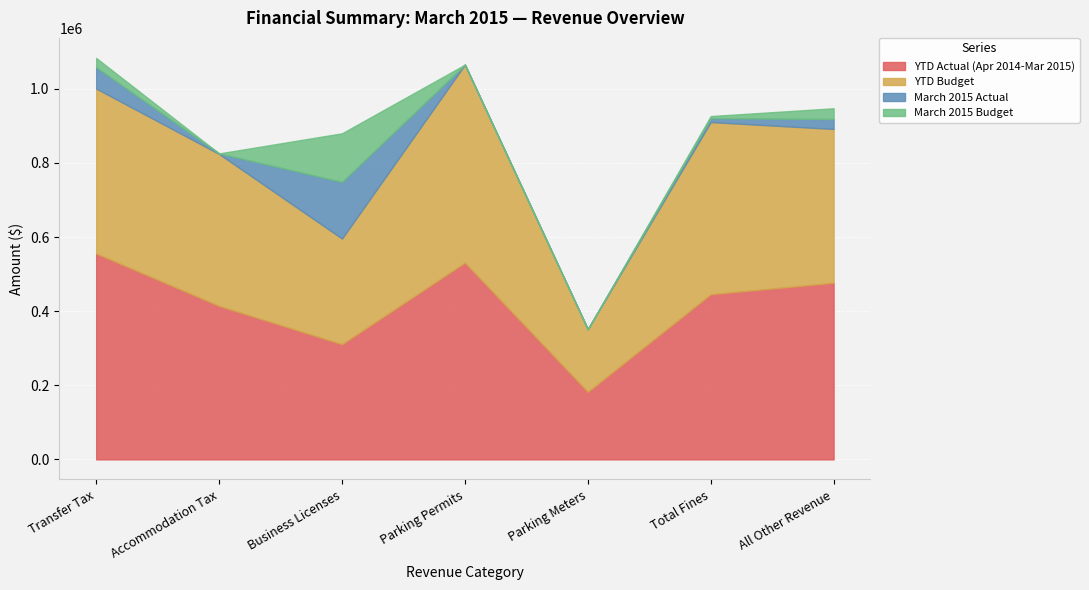

Is the value of YTD Budget at Parking Meters greater than the value of March 2015 Actual at Transfer Tax?

Yes